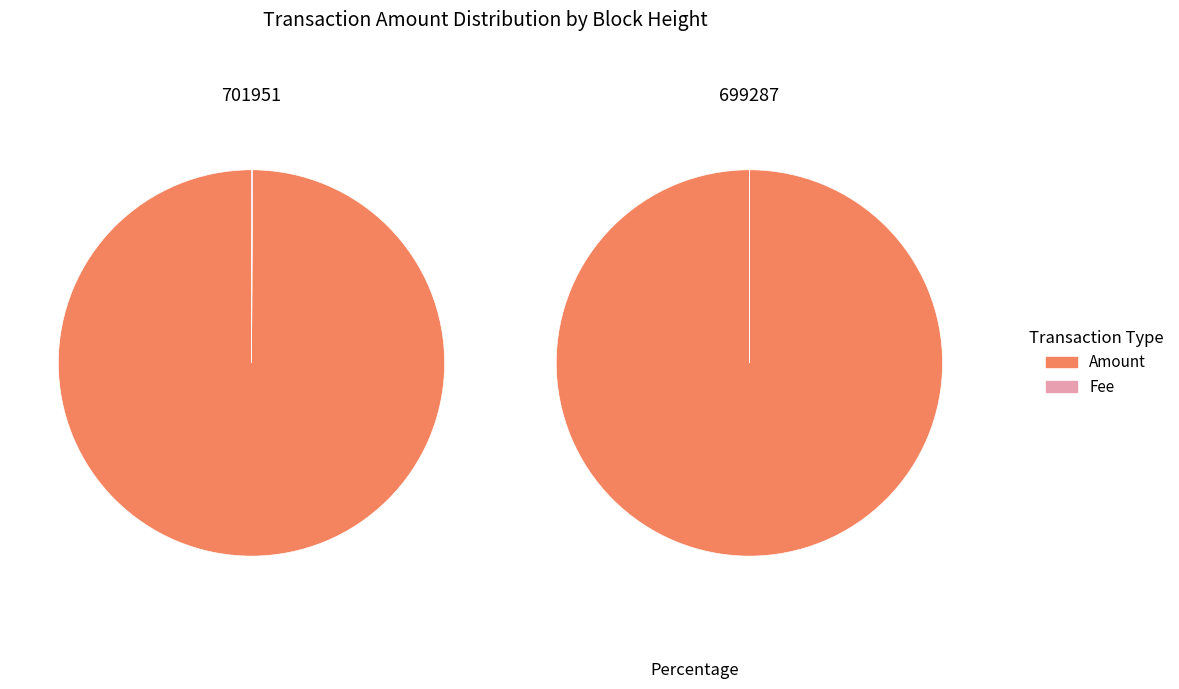

True or false: 699287 accounts for 56% of the total.

False